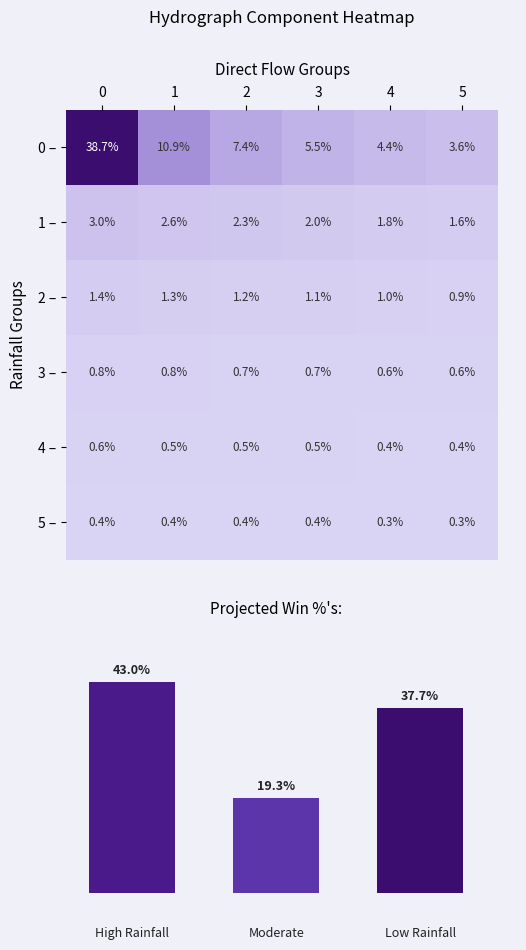

What is the total value across all series at 4?

8.6